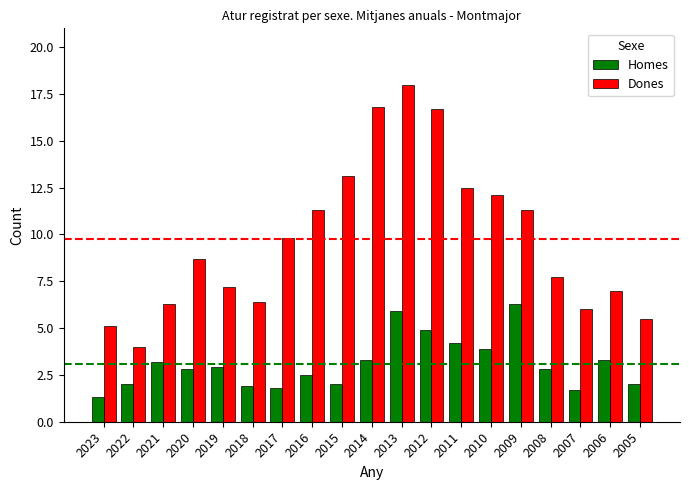

At which category is the sum across all series the highest?

2013